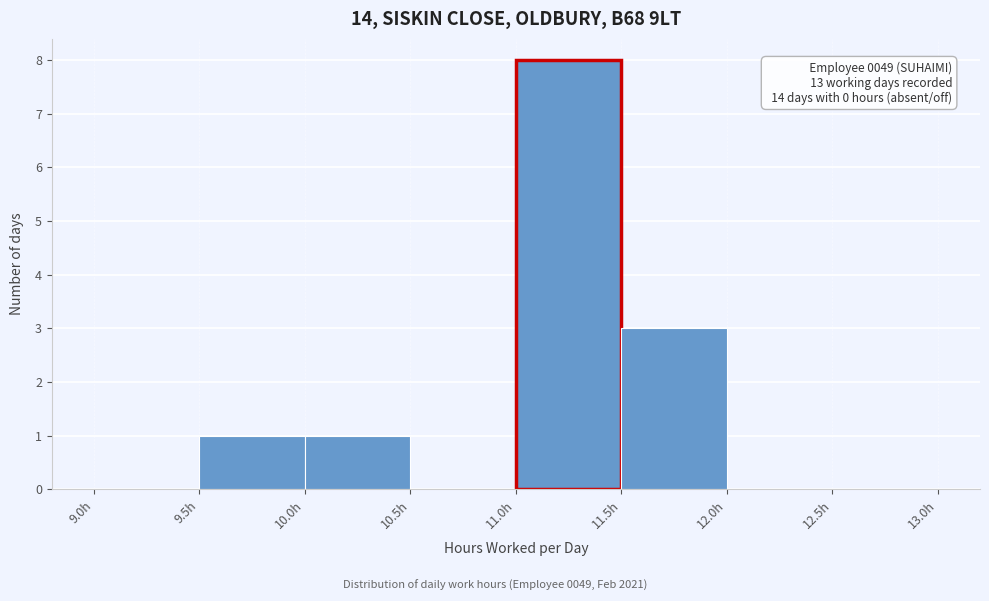

Over which range of the x-axis is the bar tallest?

11.0 to 11.5